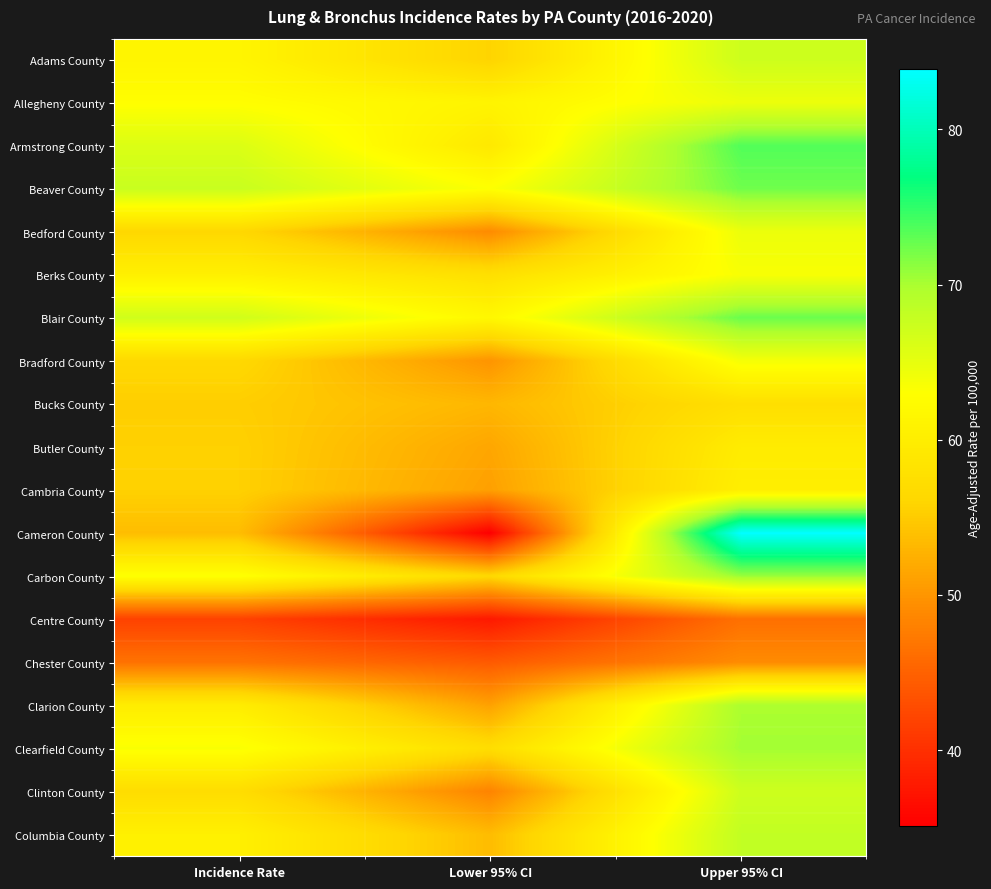

Rank the series at Incidence Rate from lowest to highest value.

Centre County, Chester County, Cameron County, Bucks County, Butler County, Cambria County, Bedford County, Bradford County, Clinton County, Clarion County, Berks County, Columbia County, Adams County, Allegheny County, Carbon County, Clearfield County, Armstrong County, Blair County, Beaver County